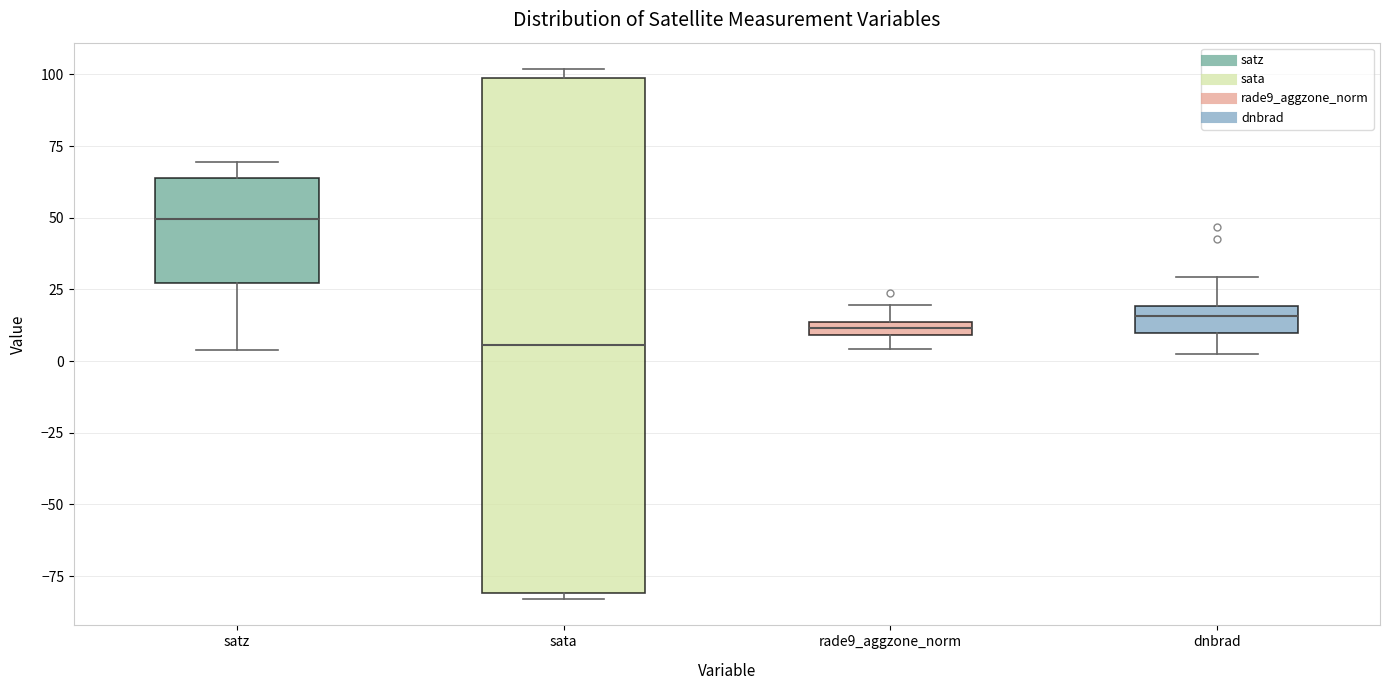

Where is the lower edge of the box for sata on the y-axis? The values are not printed on the chart, so give them approximately, as read against the axis.

-80